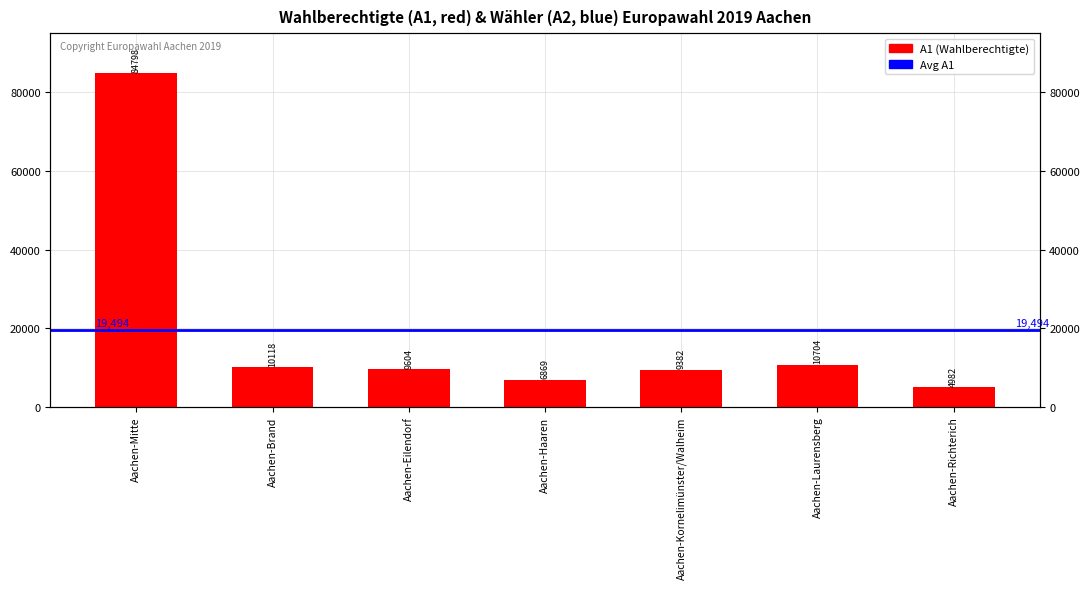

Which has a higher value, Aachen-Brand or Aachen-Eilendorf?

Aachen-Brand